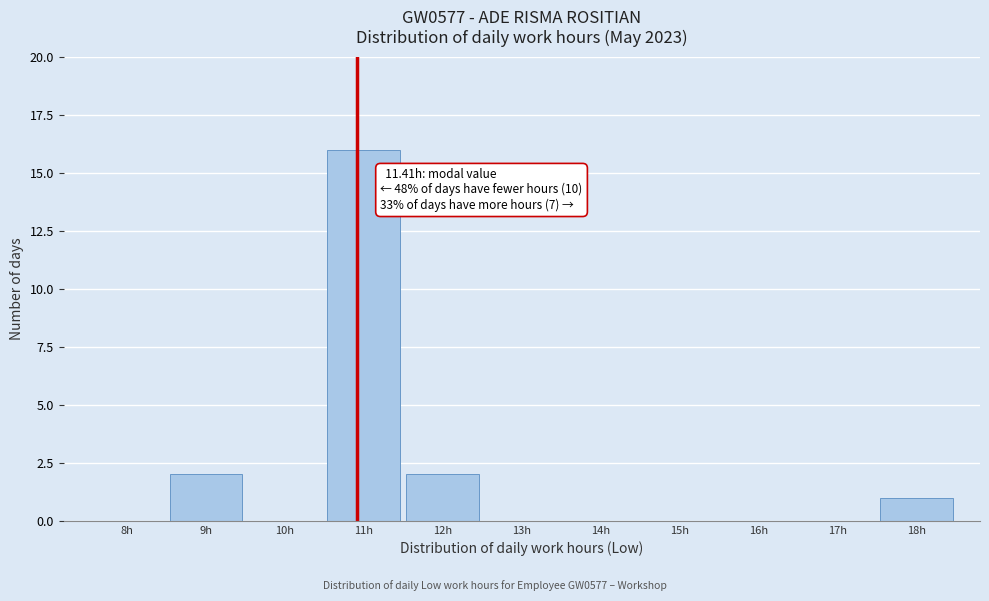

Reading left to right, extract all data points from this chart.

8h=0	9h=2	10h=0	11h=16	12h=2	13h=0	14h=0	15h=0	16h=0	17h=0	18h=1